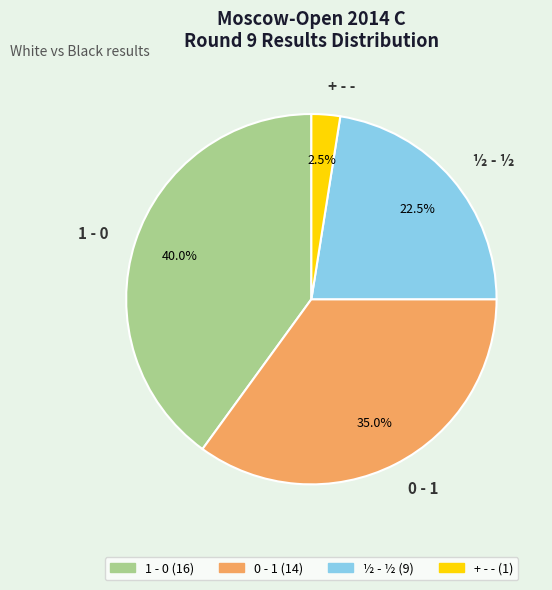

Does 1 - 0 represent more than half of the total?

No